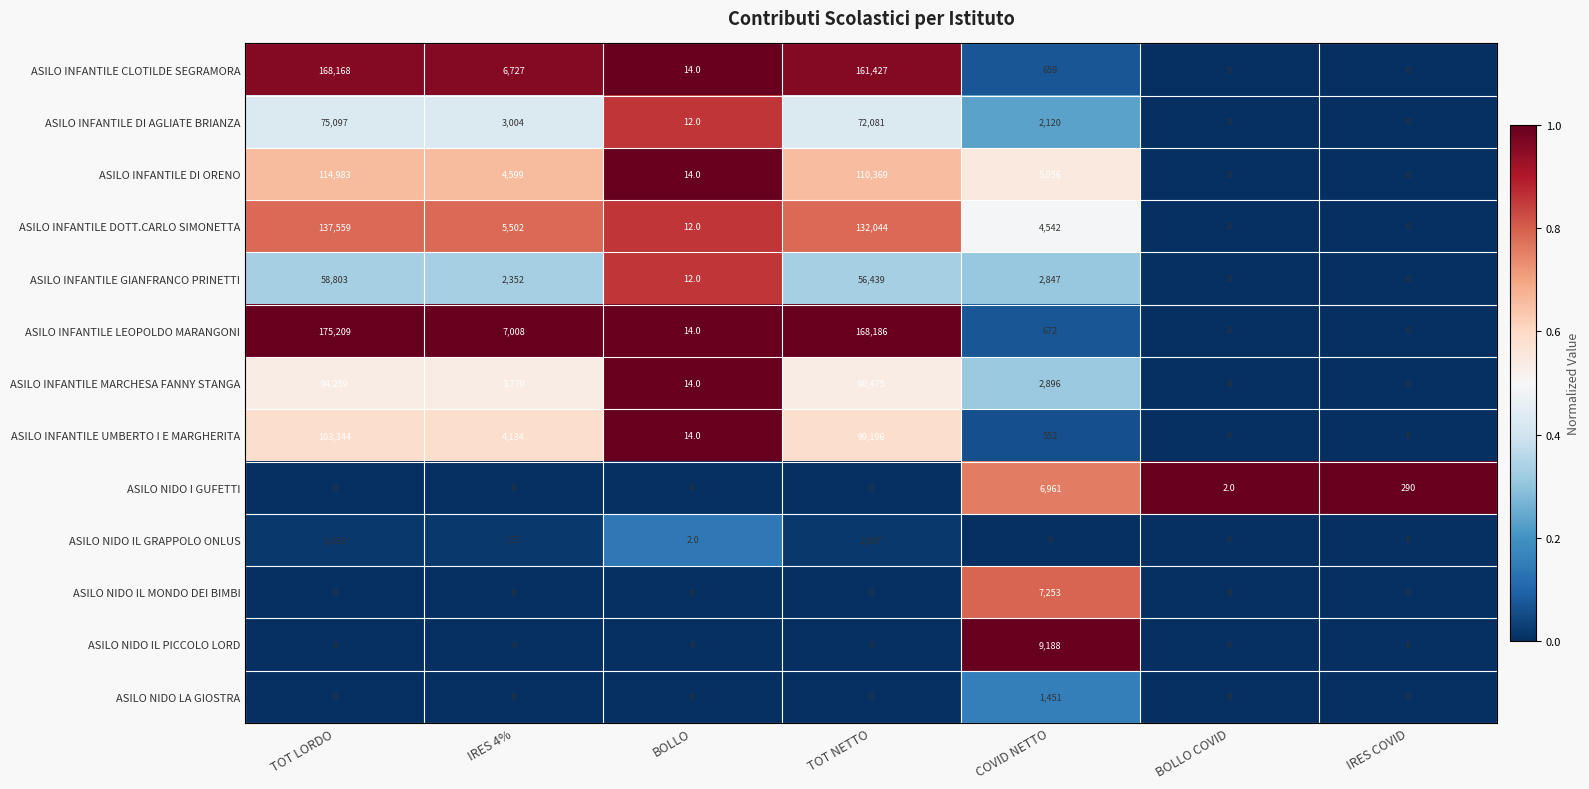

Where does the ASILO INFANTILE CLOTILDE SEGRAMORA series first go above 659?

TOT LORDO